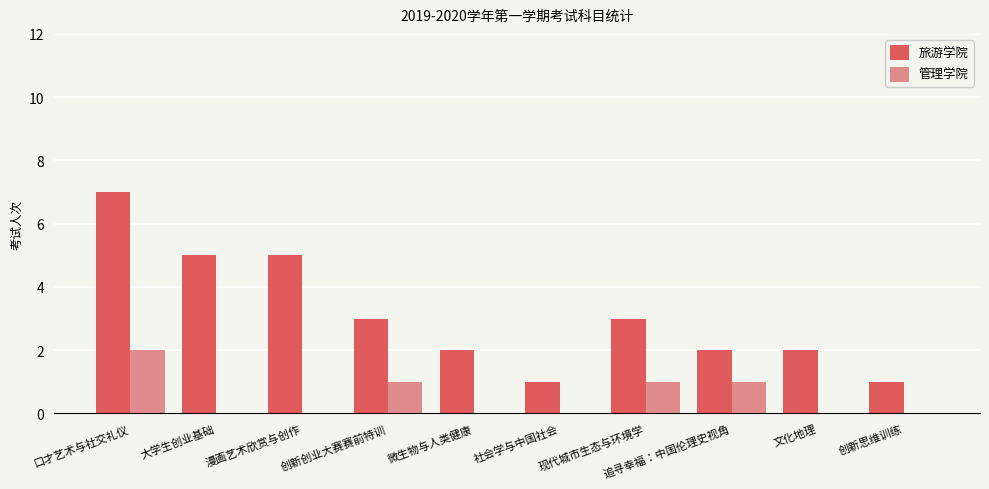

What is the greatest value displayed?

7